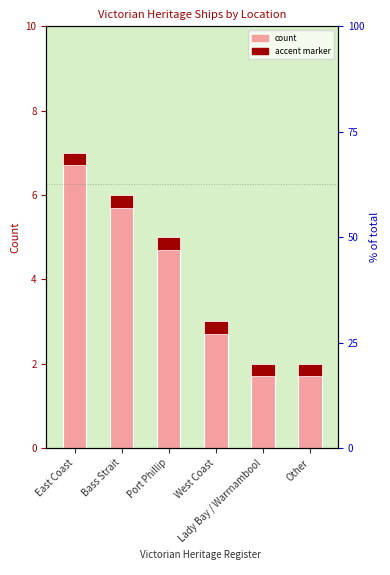

Where does the data first go above 5?

East Coast